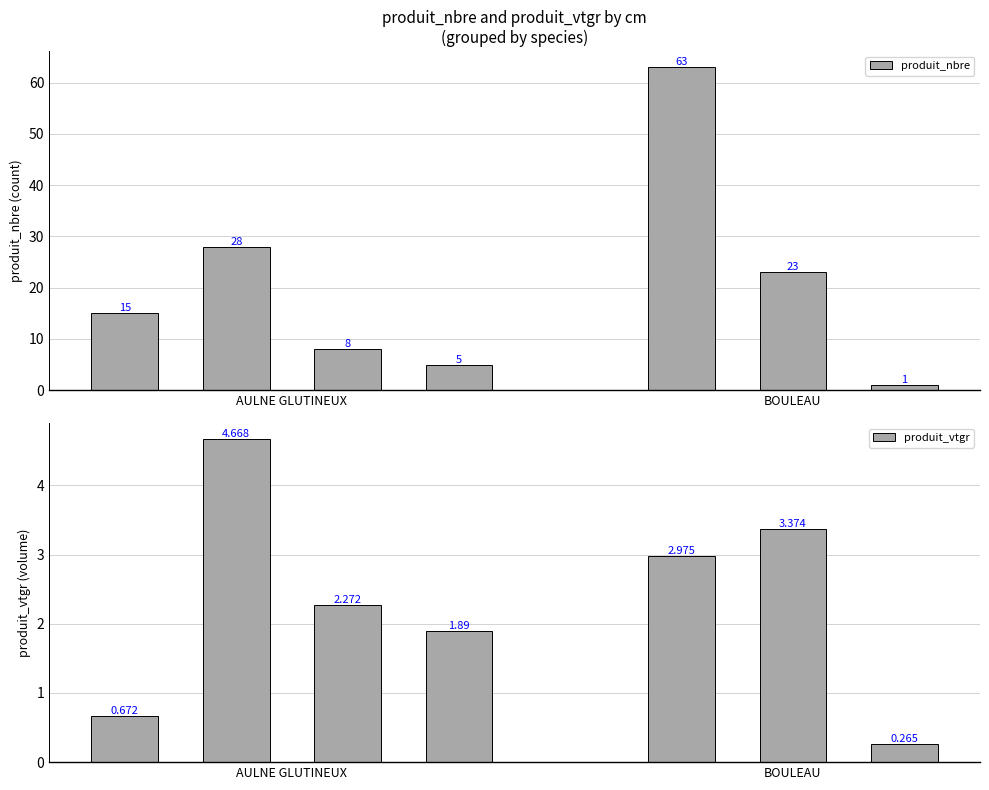

List the series in order of their overall mean, highest first.

produit_nbre, produit_vtgr